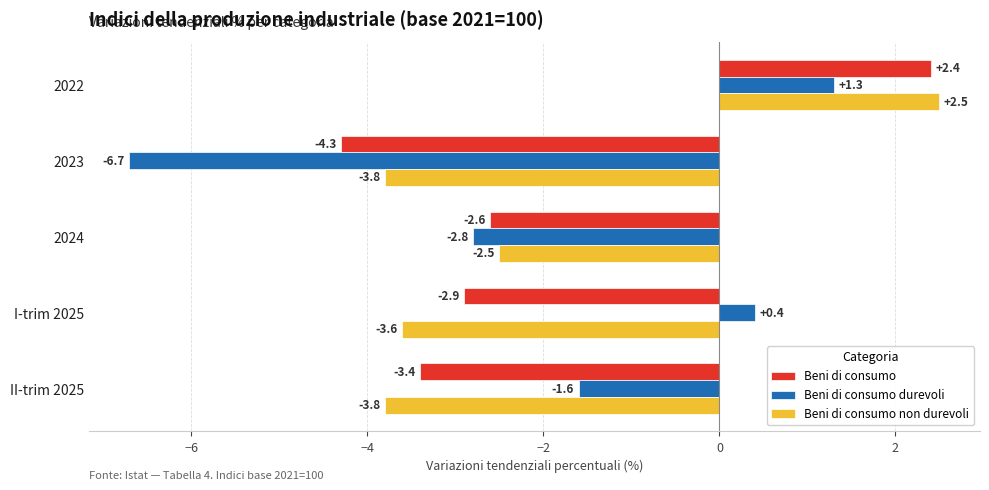

What value does the Beni di consumo series have at II-trim 2025?

-3.4